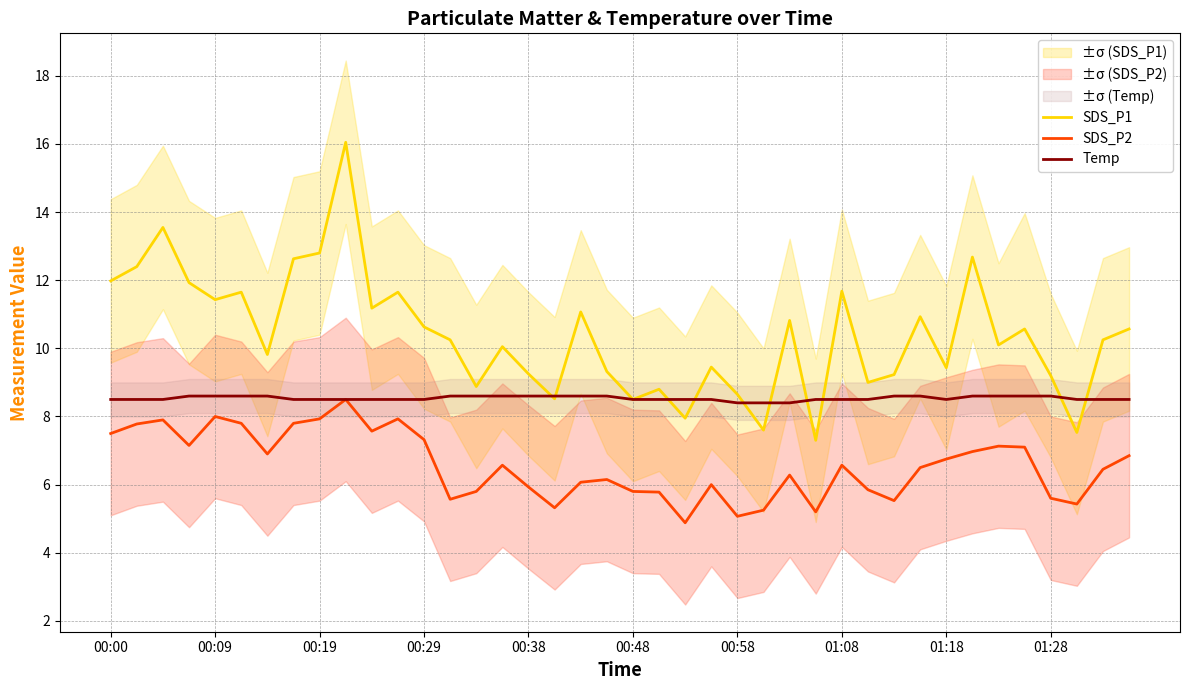

True or false: SDS_P1 and Temp cross at least once.

True